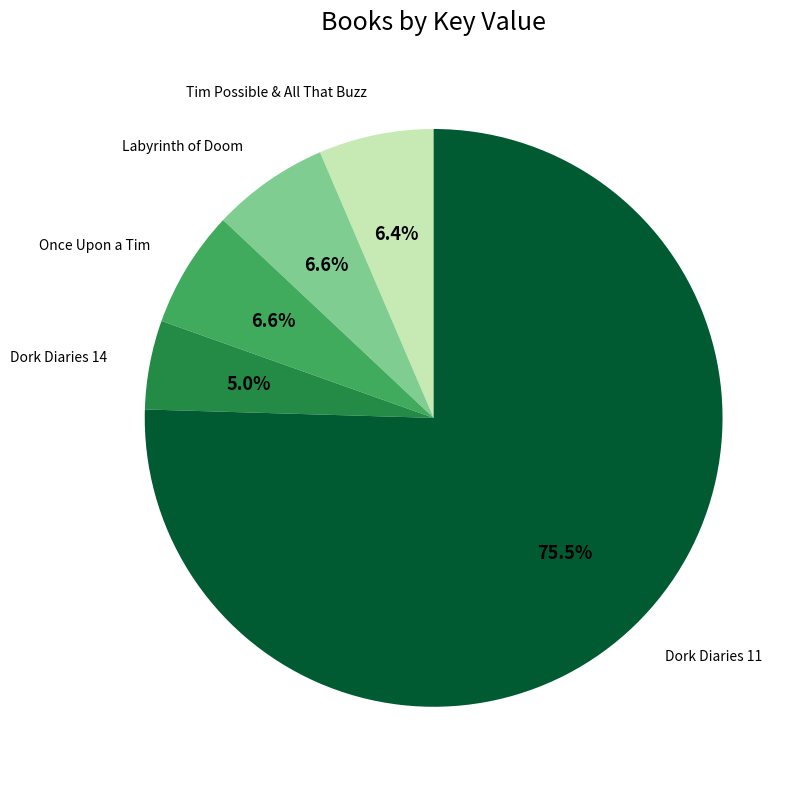

Is there a majority slice in this chart?

Yes